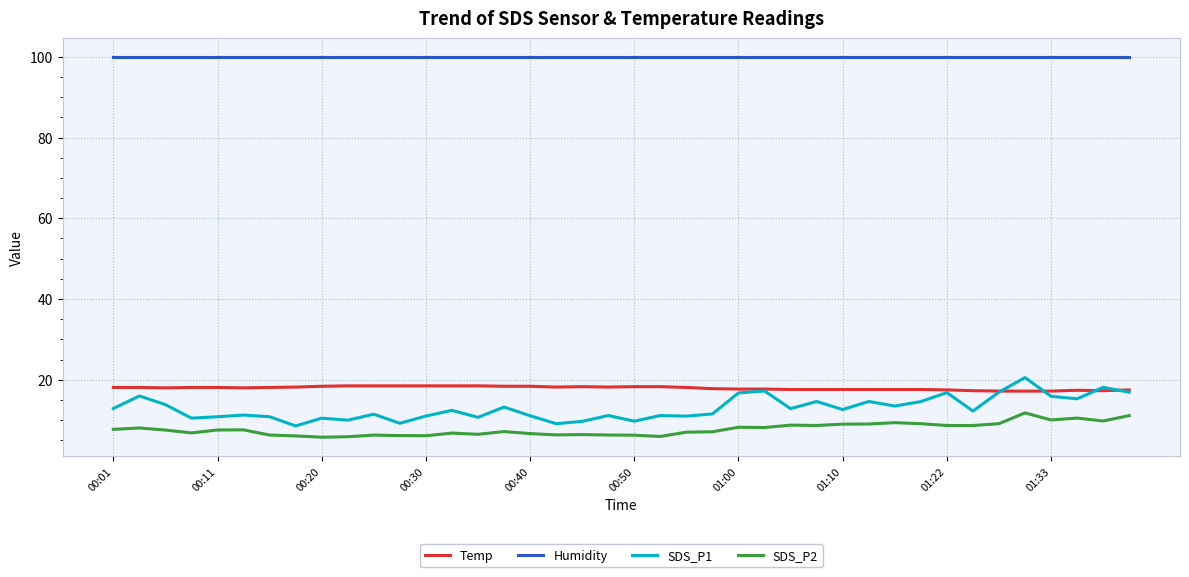

True or false: Humidity and SDS_P1 intersect in this chart.

False